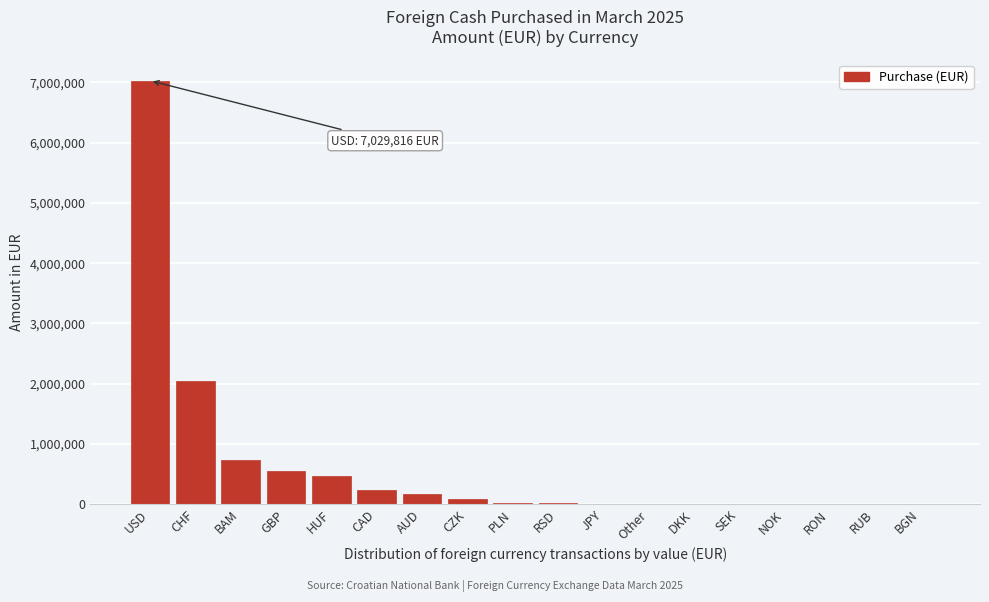

What is the sum of all values?

11368915